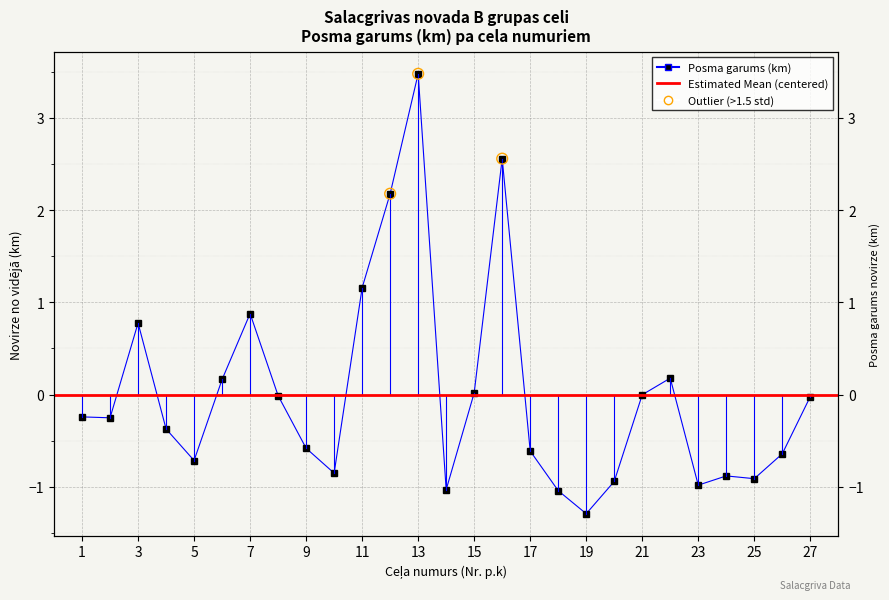

What is the change in value from 21 to 24?

-0.9